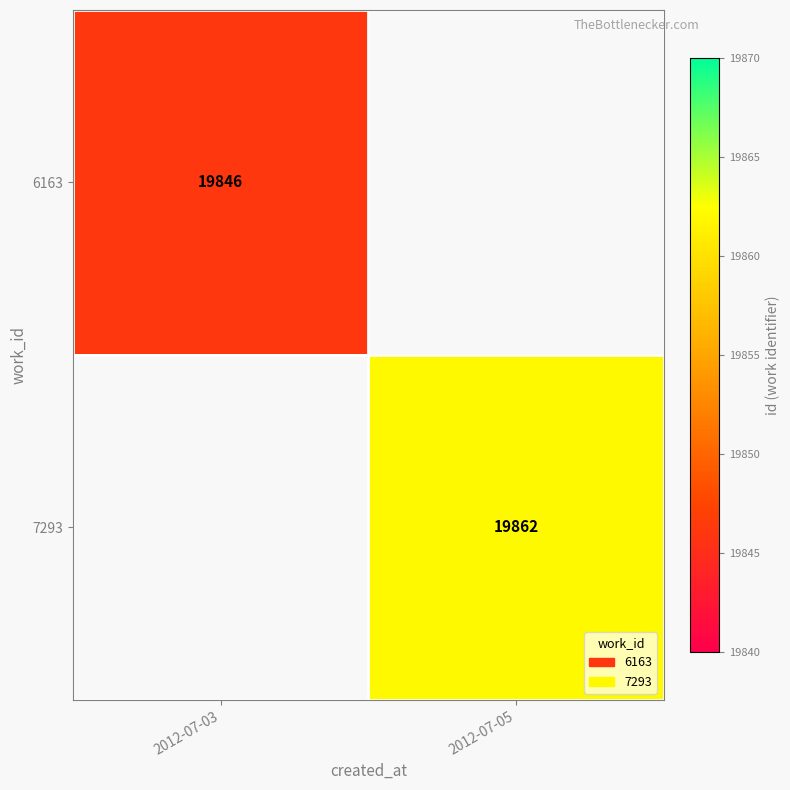

At which category does the chart reach its peak across all series?

2012-07-05